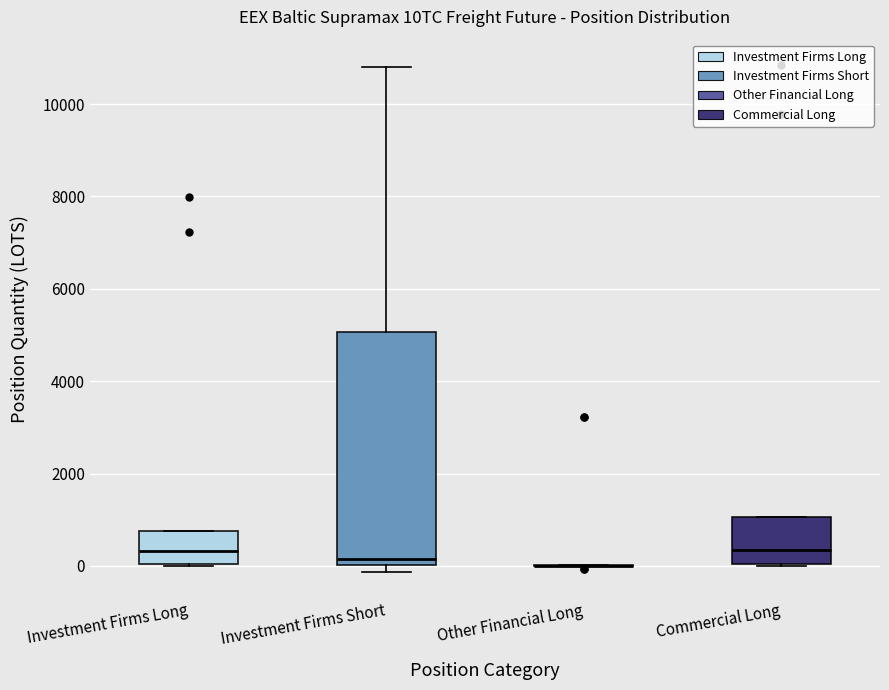

Which box is the tallest, from its lower edge to its upper edge?

Investment Firms Short